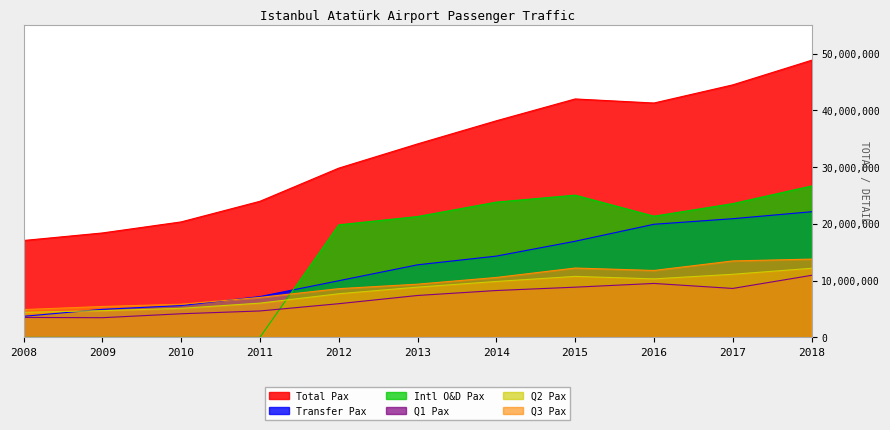

Does the chart display data point markers on the line(s)?

No